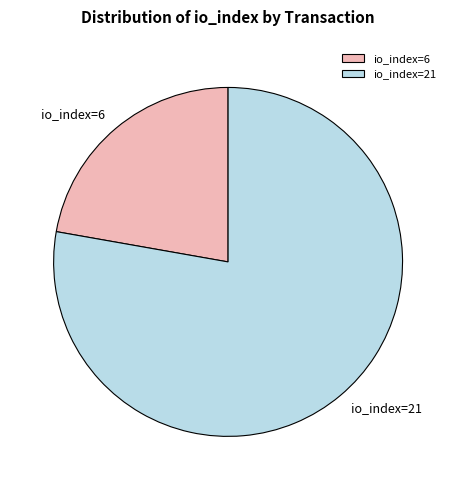

How many slices are in this pie chart?

2